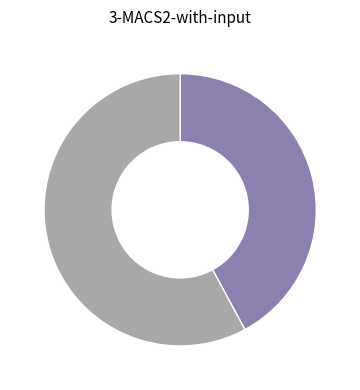

Is there any slice that represents more than half of the pie?

Yes